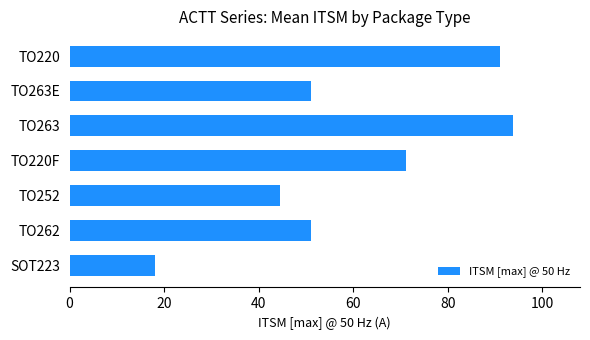

Reading bottom to top, extract all data points from this chart.

SOT223=18.0	TO262=51.0	TO252=44.4	TO220F=71.1	TO263=93.9	TO263E=51.0	TO220=91.1